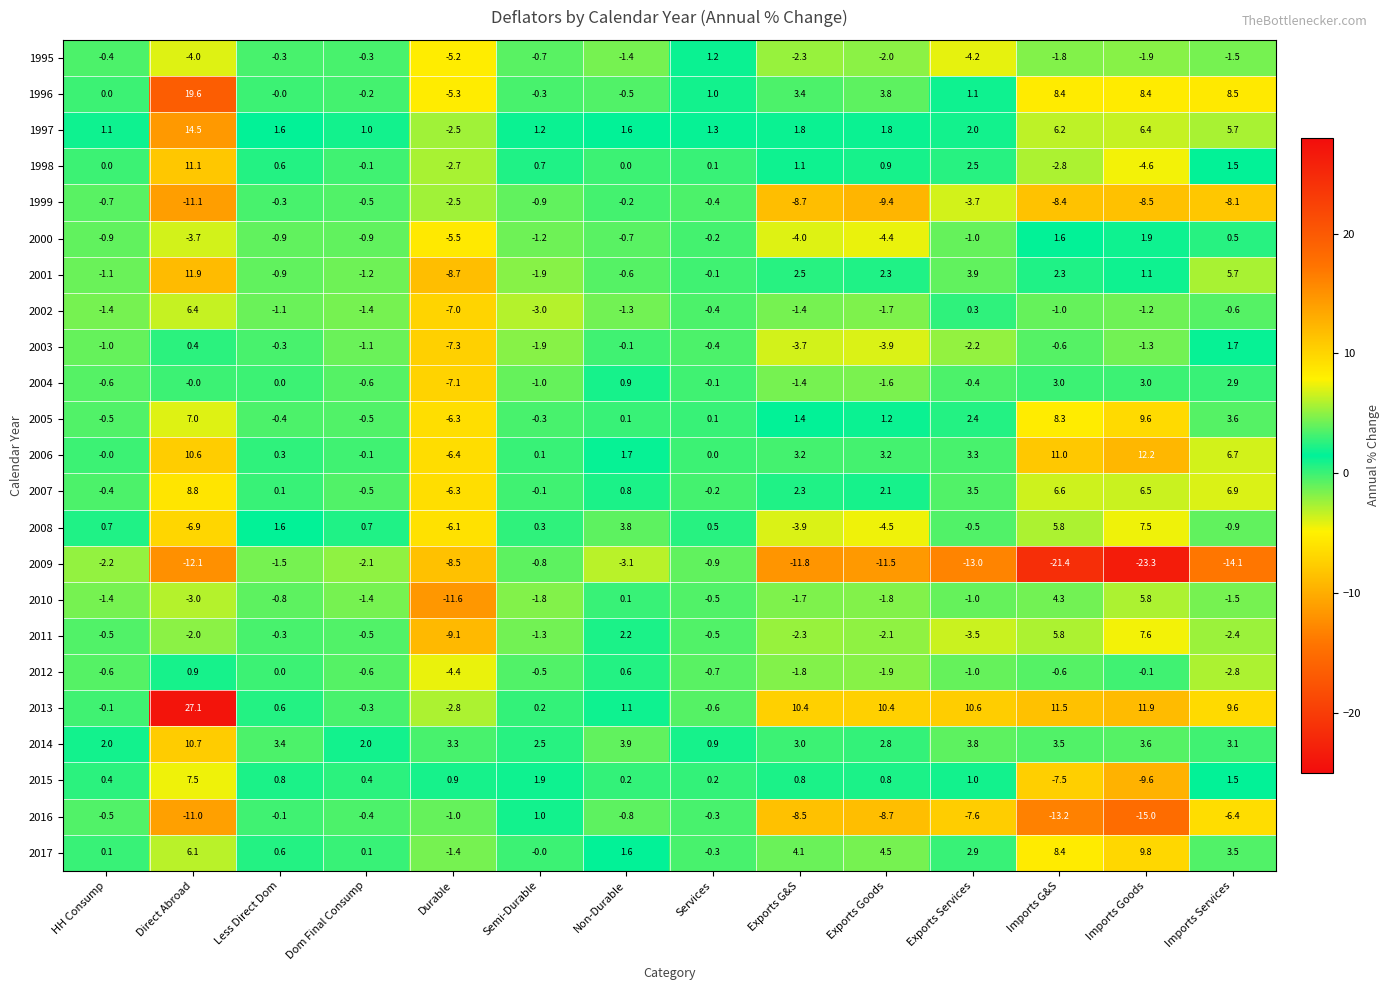

What is the sum of all 2004 values?

-3.0